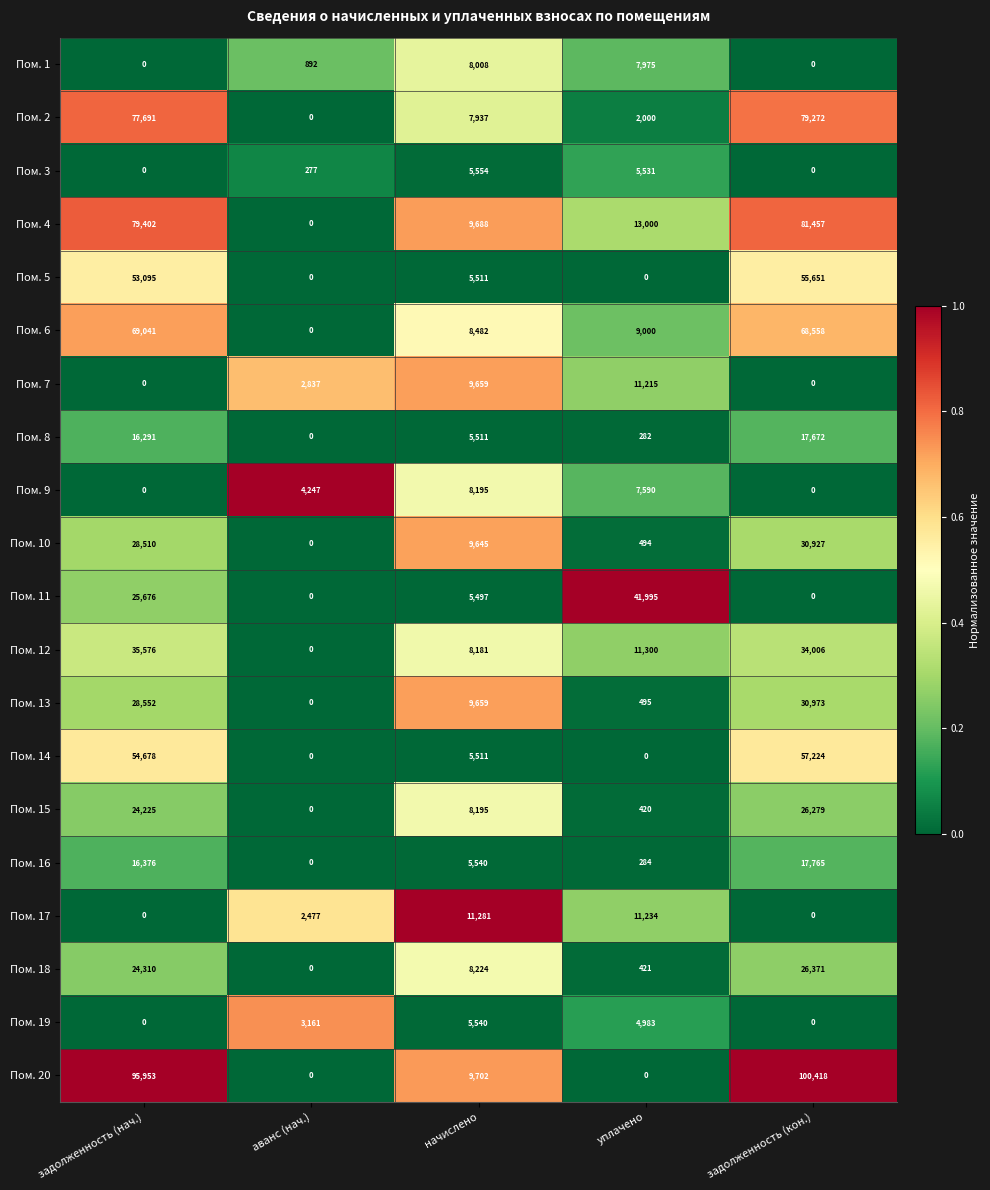

True or false: Пом. 1 has a value of 0 at задолженность (нач.).

True